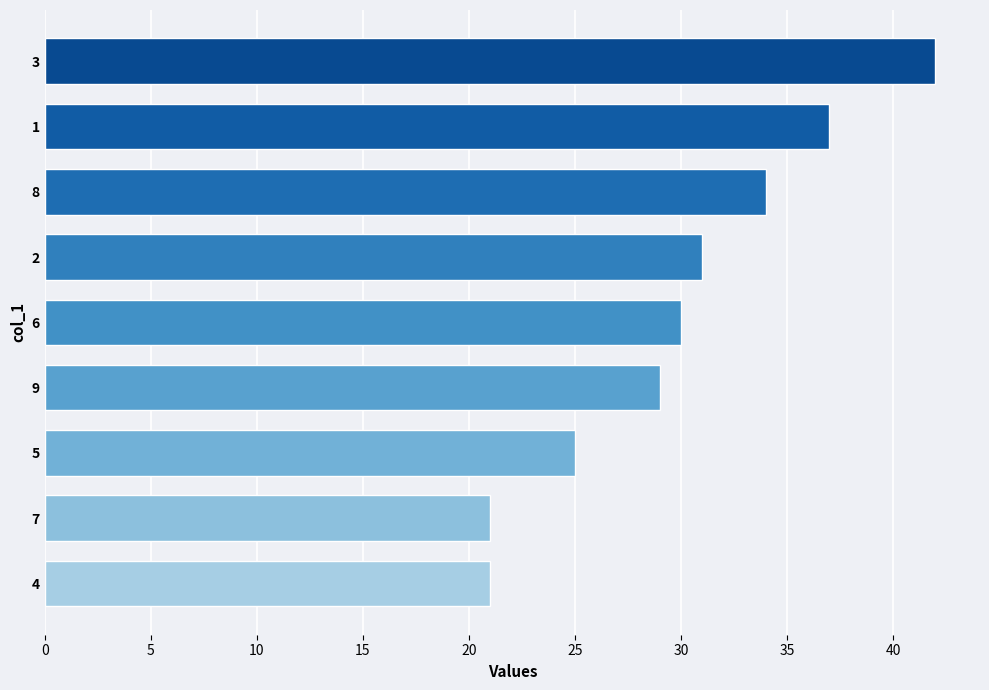

What is the greatest value displayed?

42